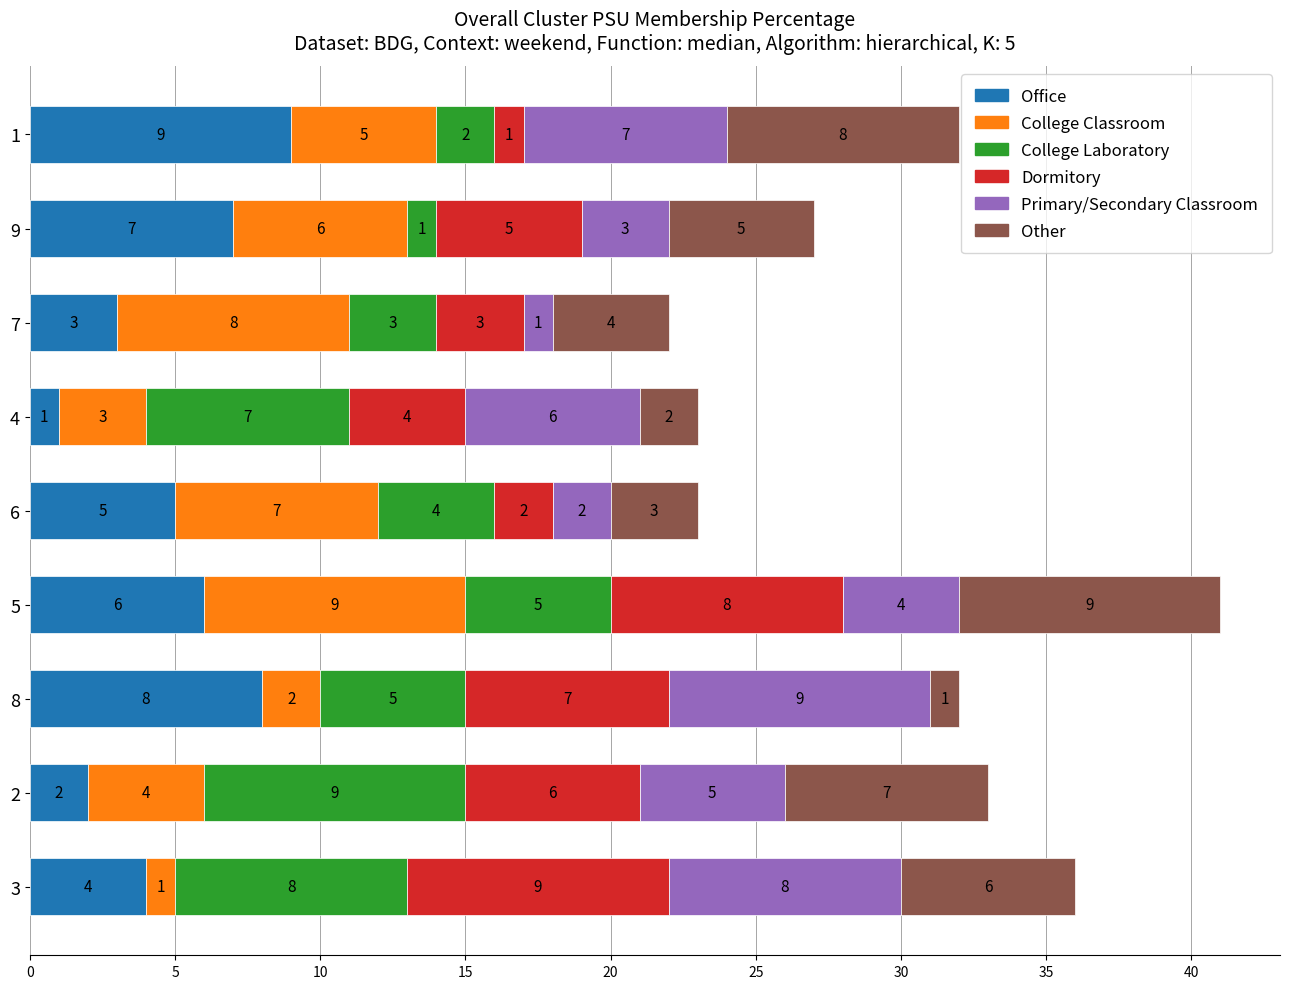

List the labels in order of Office value, largest first.

1, 8, 9, 5, 6, 3, 7, 2, 4